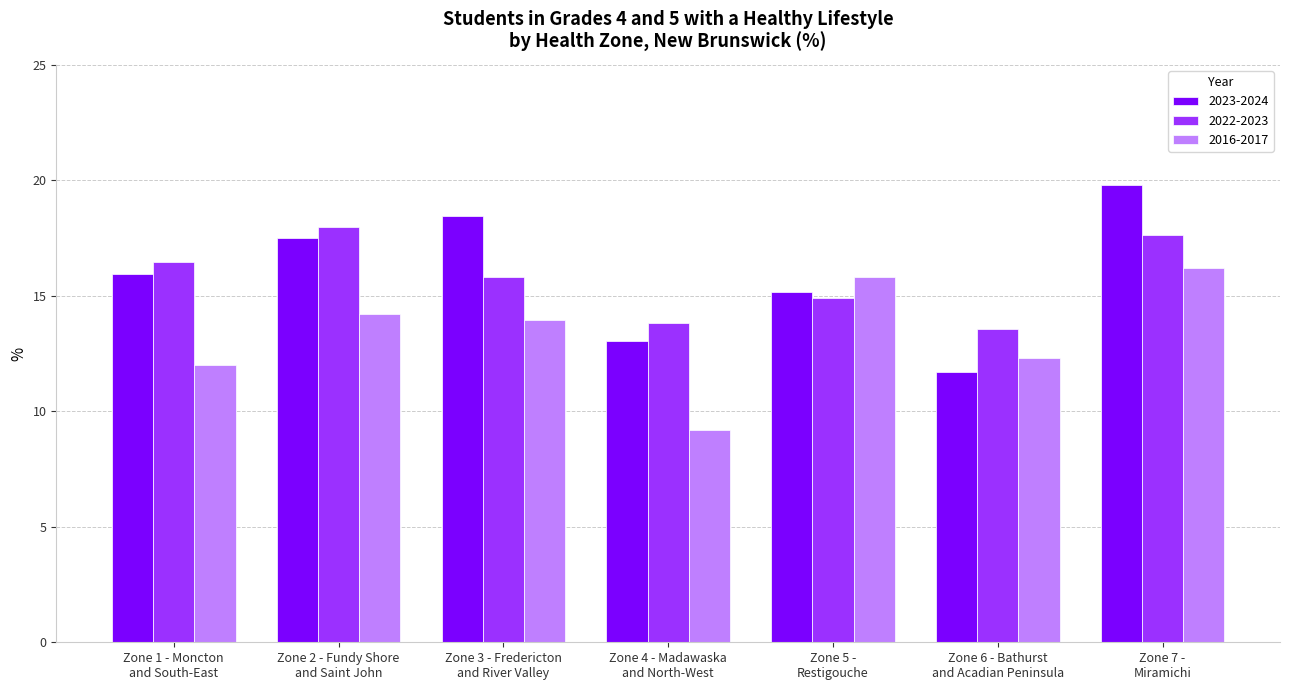

What is the maximum value shown in the chart?

19.8